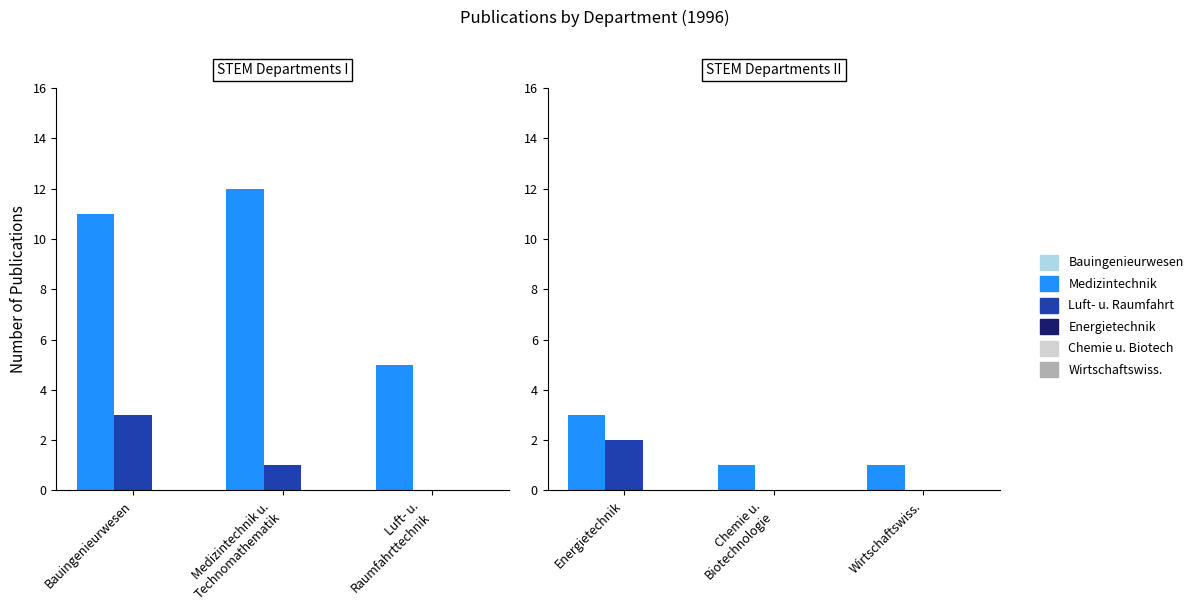

At which category is the sum across all series the highest?

Energietechnik